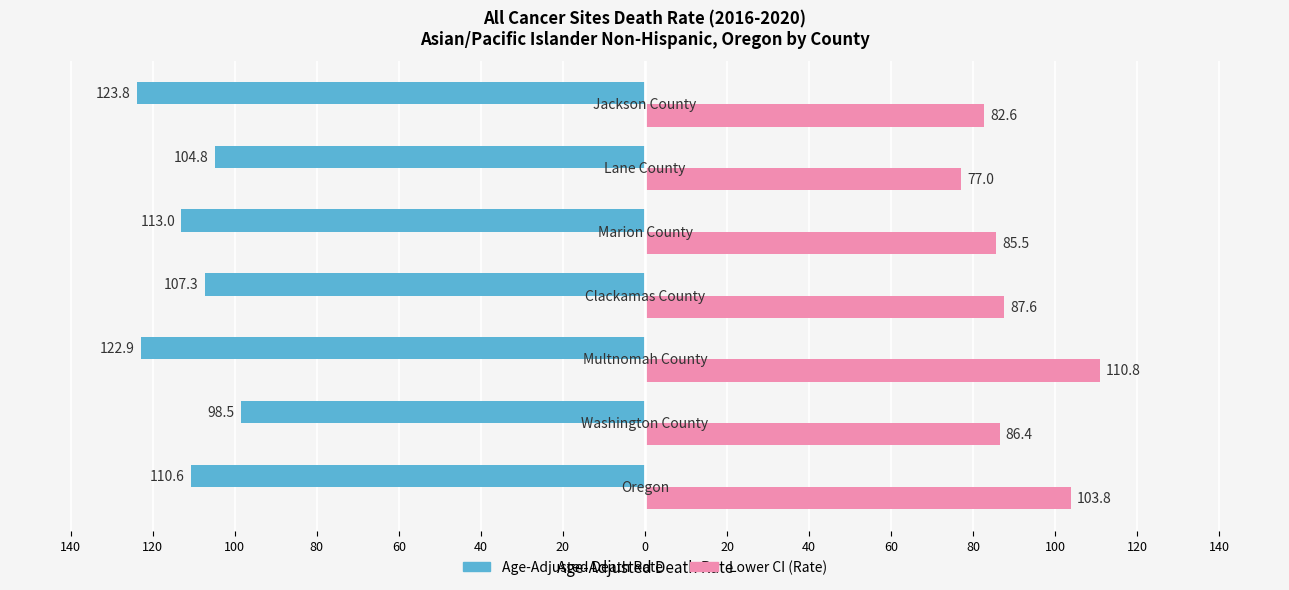

What are all the series names shown in the legend?

Age-Adjusted Death Rate, Lower CI (Rate)